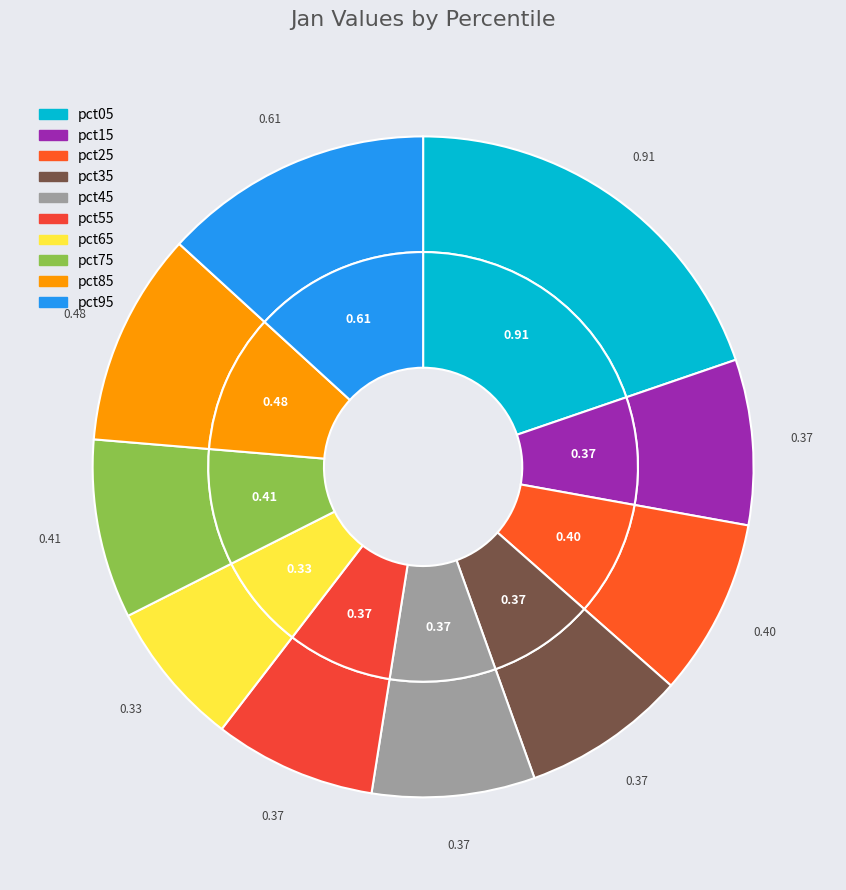

What is the smallest slice in the pie chart?

pct65